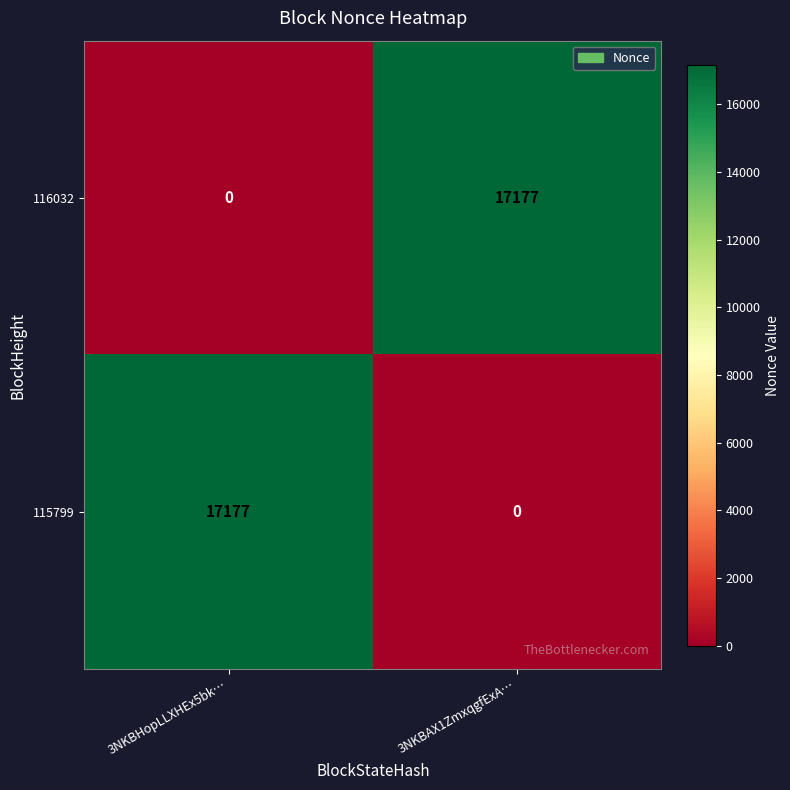

The value of 115799 at 3NKBHopLLXHEx5bk… is 17177. True or false?

True